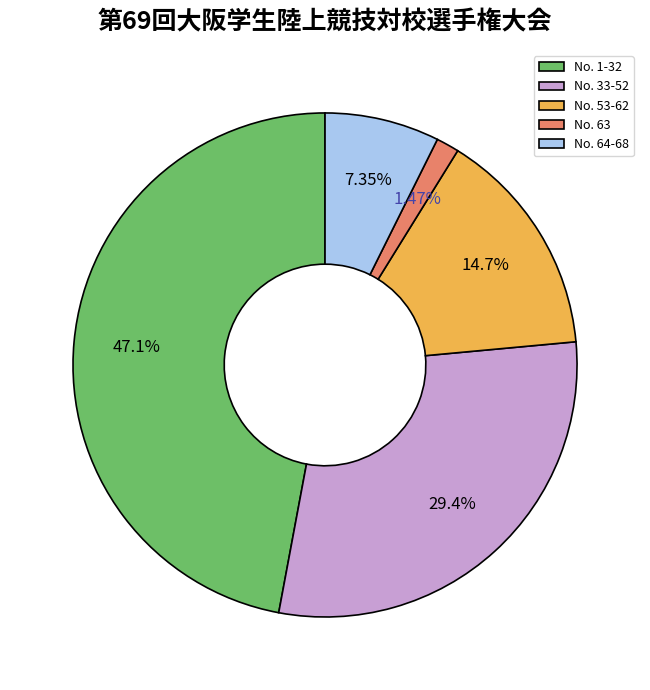

To the nearest percent, what portion does No. 1-32 represent?

47%